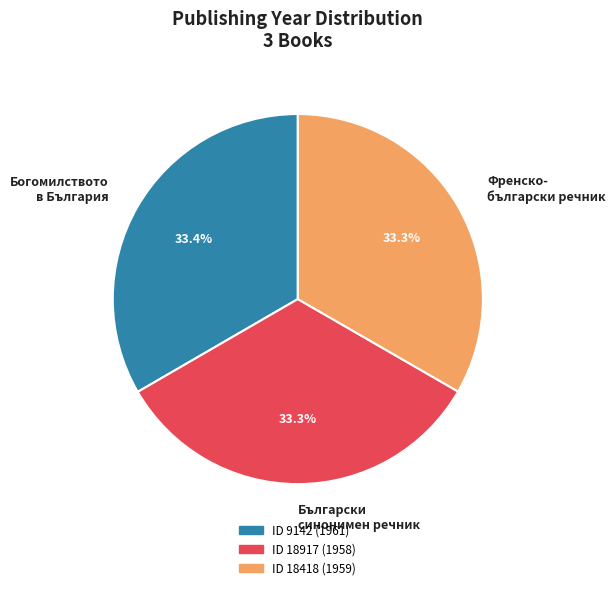

Is there any slice that represents more than half of the pie?

No